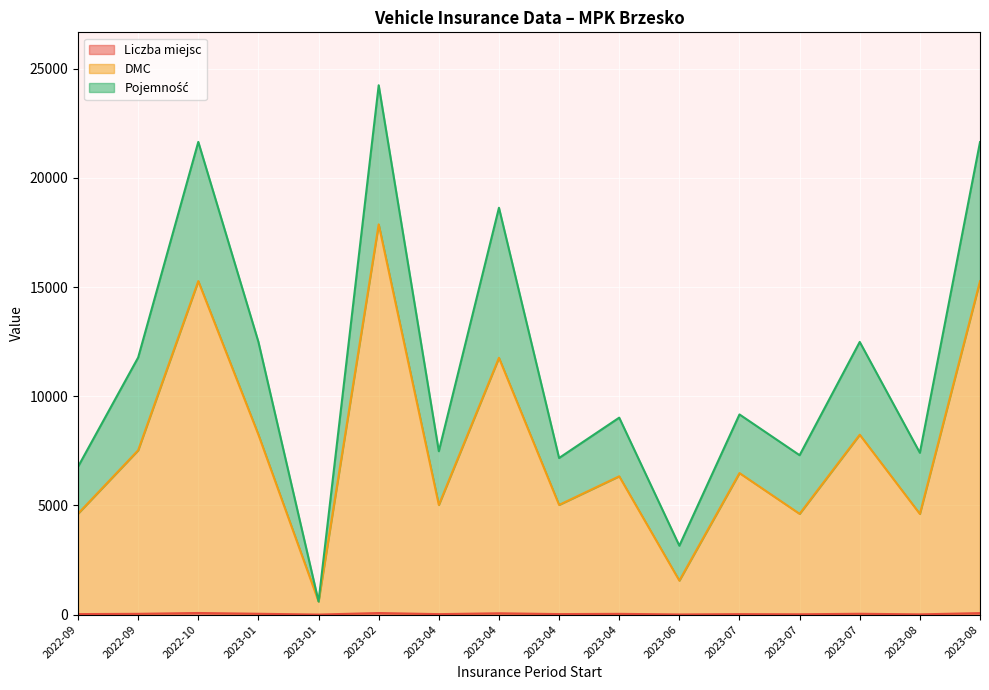

True or false: DMC and Liczba miejsc intersect in this chart.

False